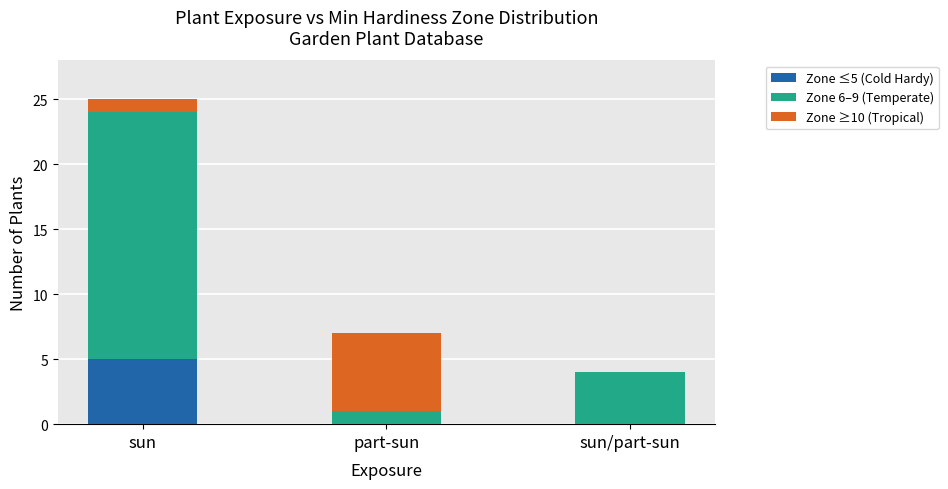

How many categories are shown in the chart?

3